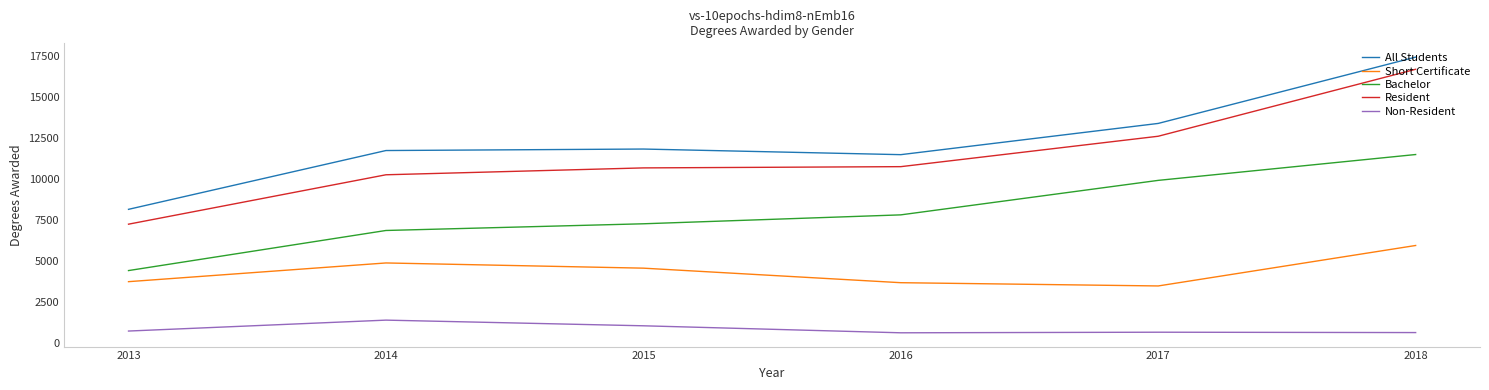

Which category has the highest value in the All Students series?

2018